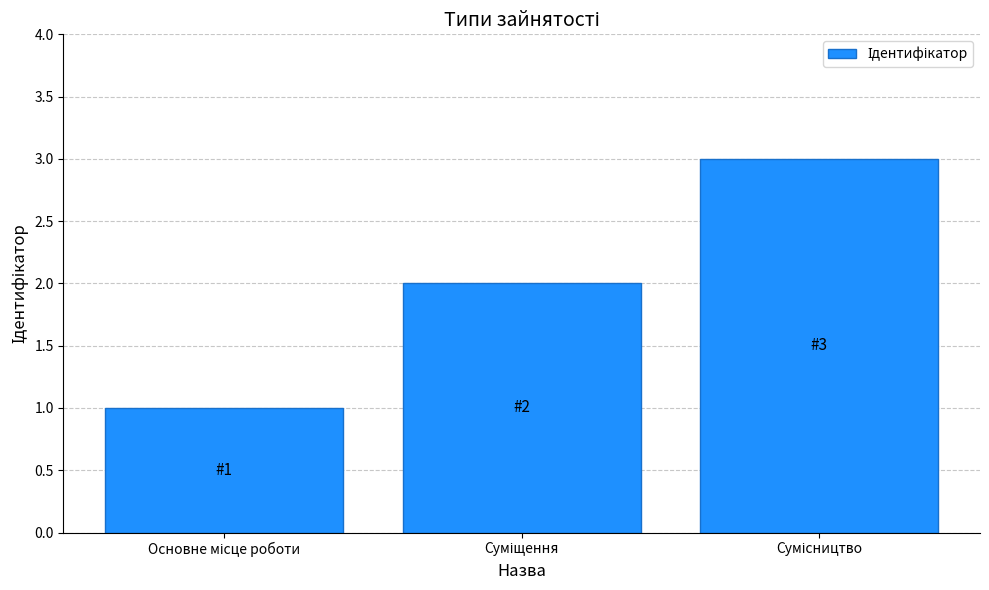

What is the sum of all values?

6